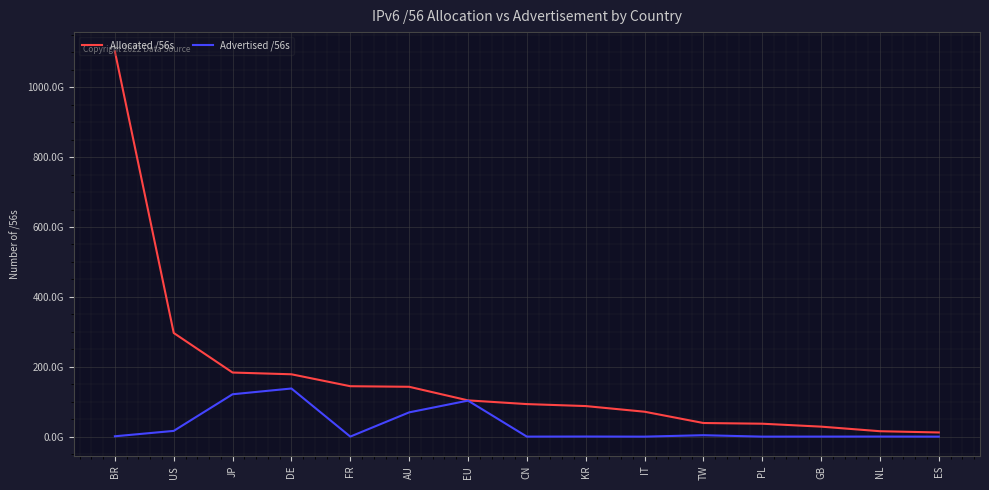

What is the spread (max minus min) of values at AU?

73228200192